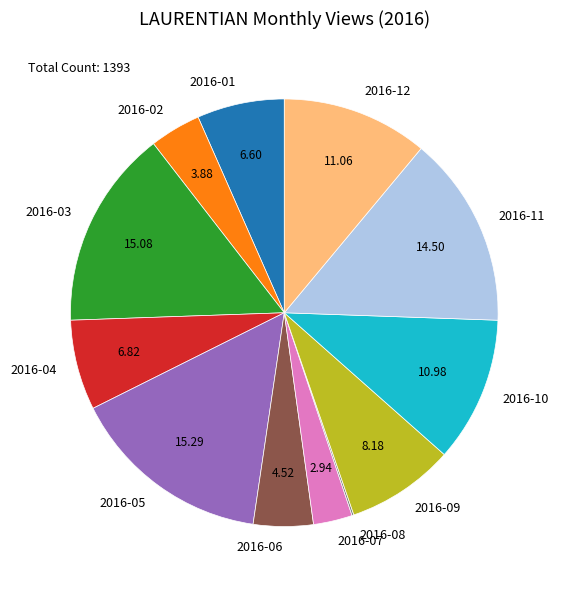

Which has a higher value, 2016-04 or 2016-07?

2016-04